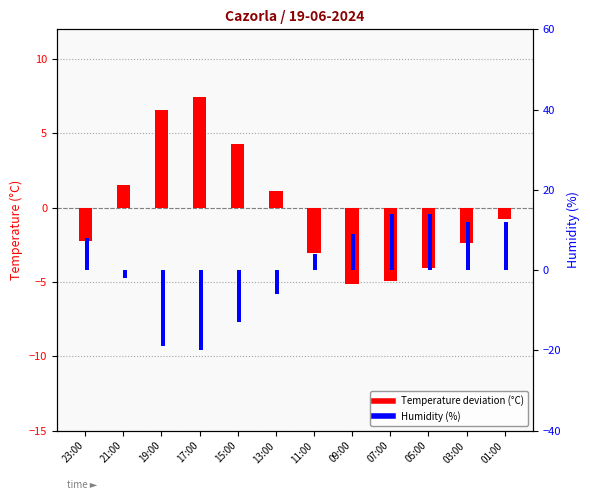

What is the sum of the Humidity (%) values at 05:00 and 17:00?

-6.0